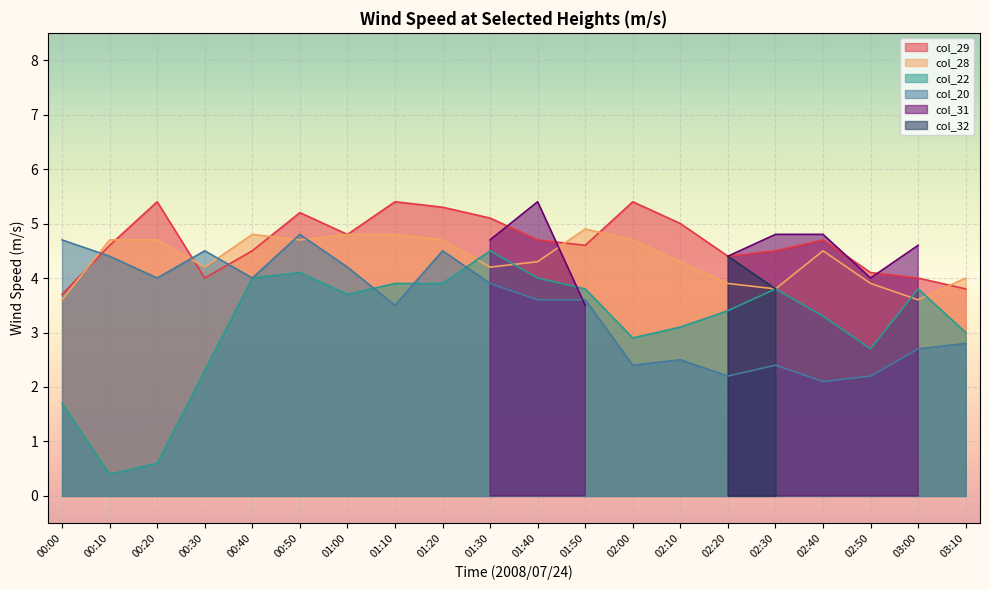

Where does the col_28 series first go above 4?

00:10